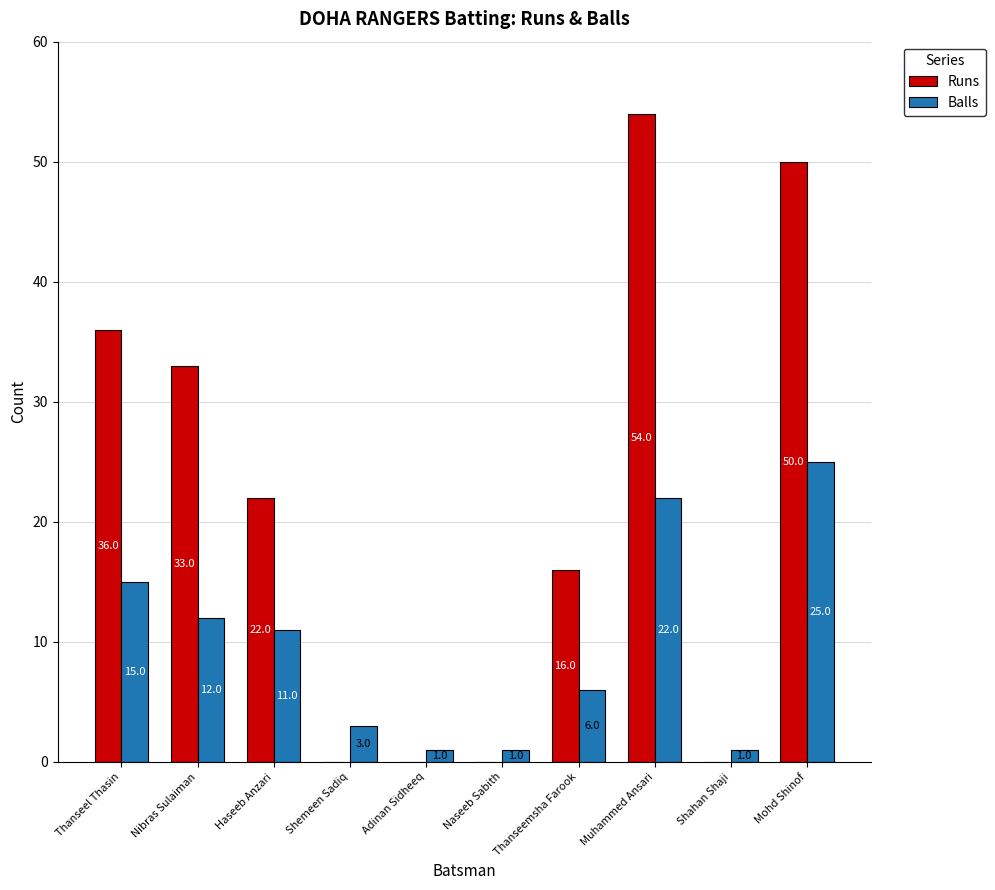

True or false: Balls has a value of 11 at Haseeb Anzari.

True